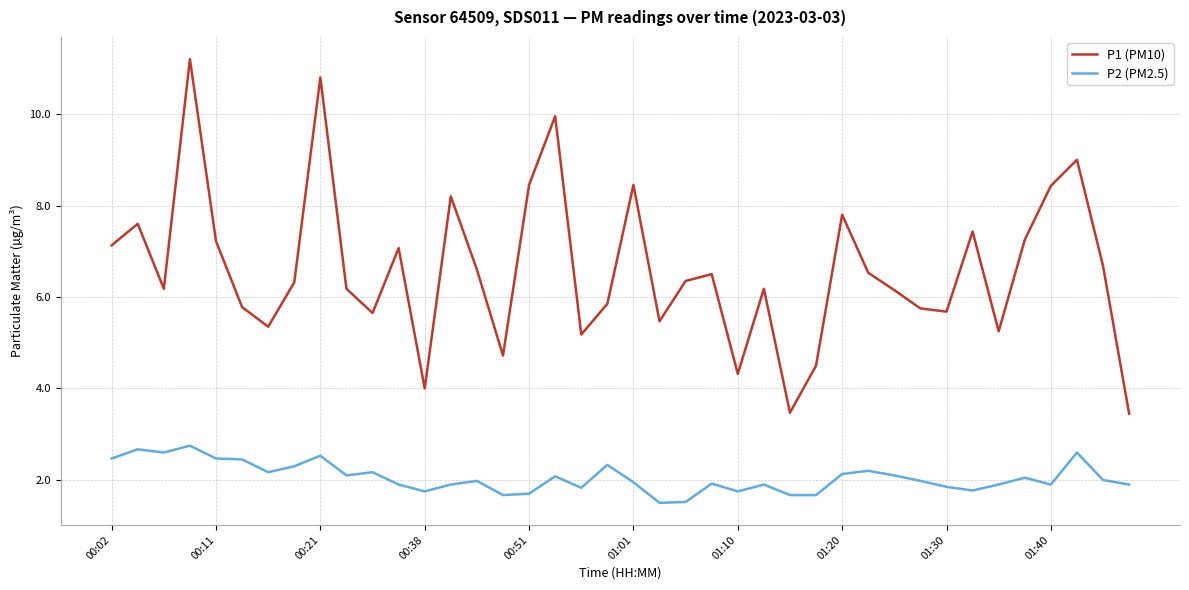

What is the minimum value for P2 (PM2.5)?

1.5